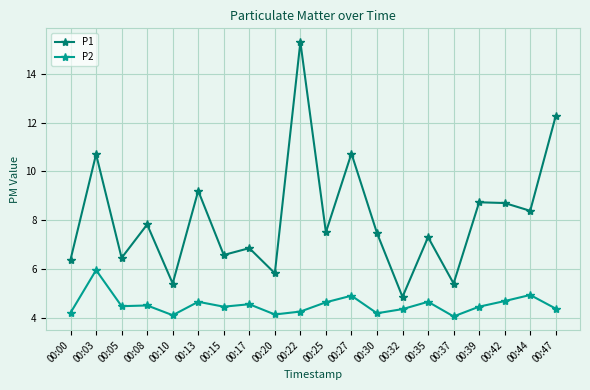

Where does the P1 series first go above 7?

00:03